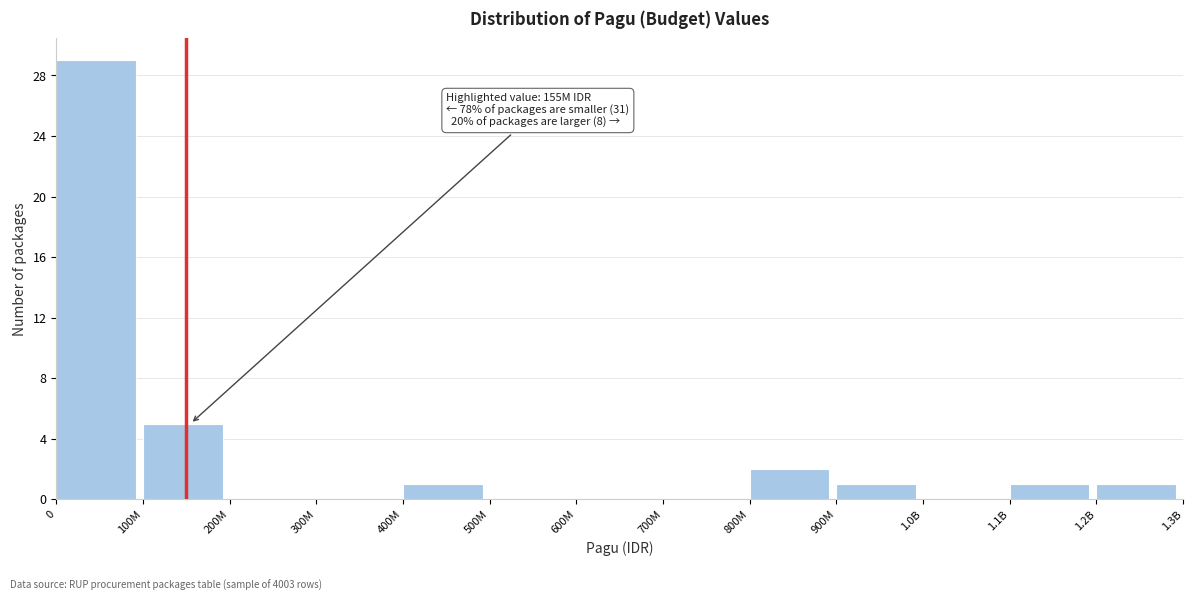

Reading left to right, what are all the values shown in this chart?

0=29	100M=5	200M=0	300M=0	400M=1	500M=0	600M=0	700M=0	800M=2	900M=1	1.0B=0	1.1B=1	1.2B=1